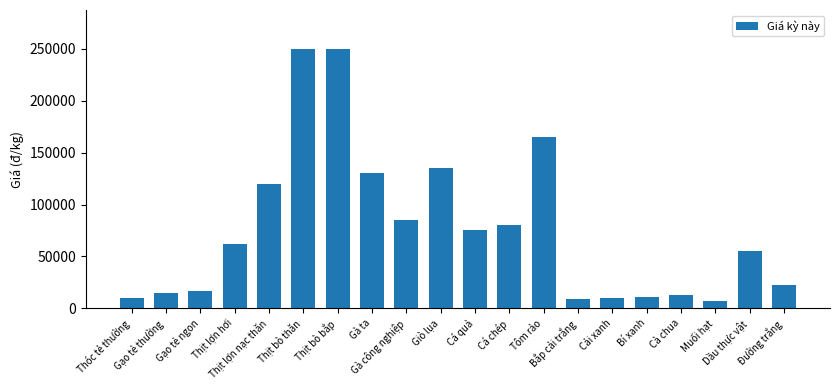

What is the average value?

76025